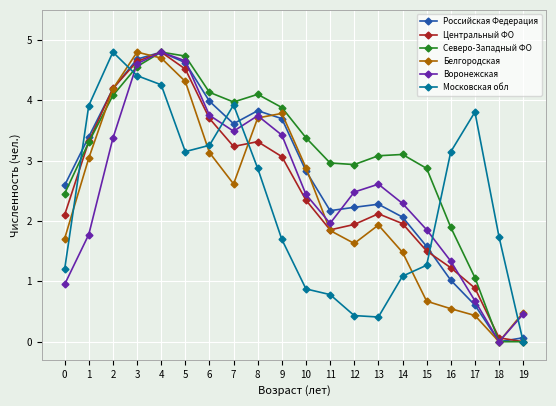

Is it true that Московская обл equals 0.4 at 12?

True